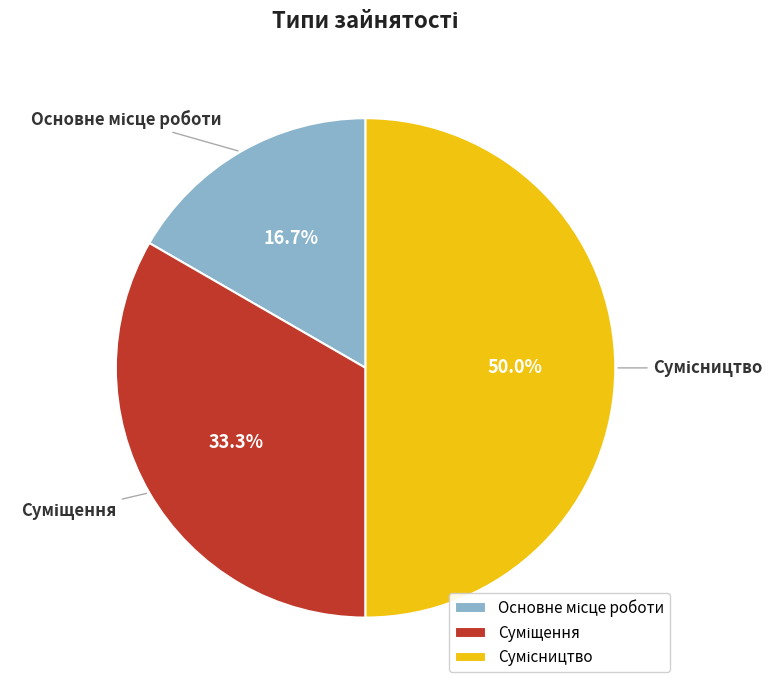

Which has a higher value, Суміщення or Сумісництво?

Сумісництво